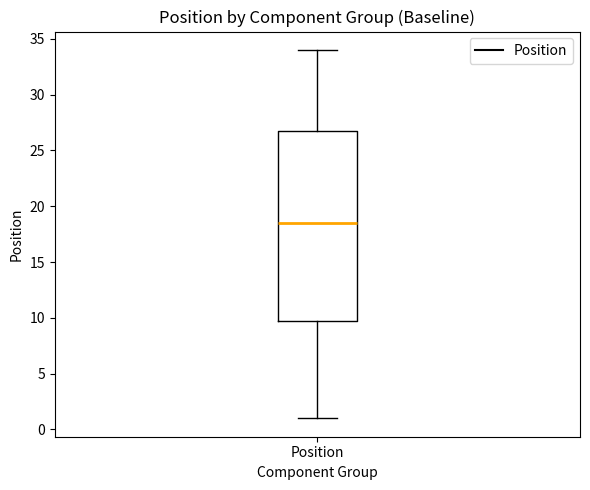

Transcribe this box plot: give where the median line is, the range the box spans, and where the two whiskers end, as read against the y-axis. The values are not printed on the chart, so give them approximately, as read against the axis.

median 18.5, box 10.0 to 27.0, whiskers 1.0 to 34.0